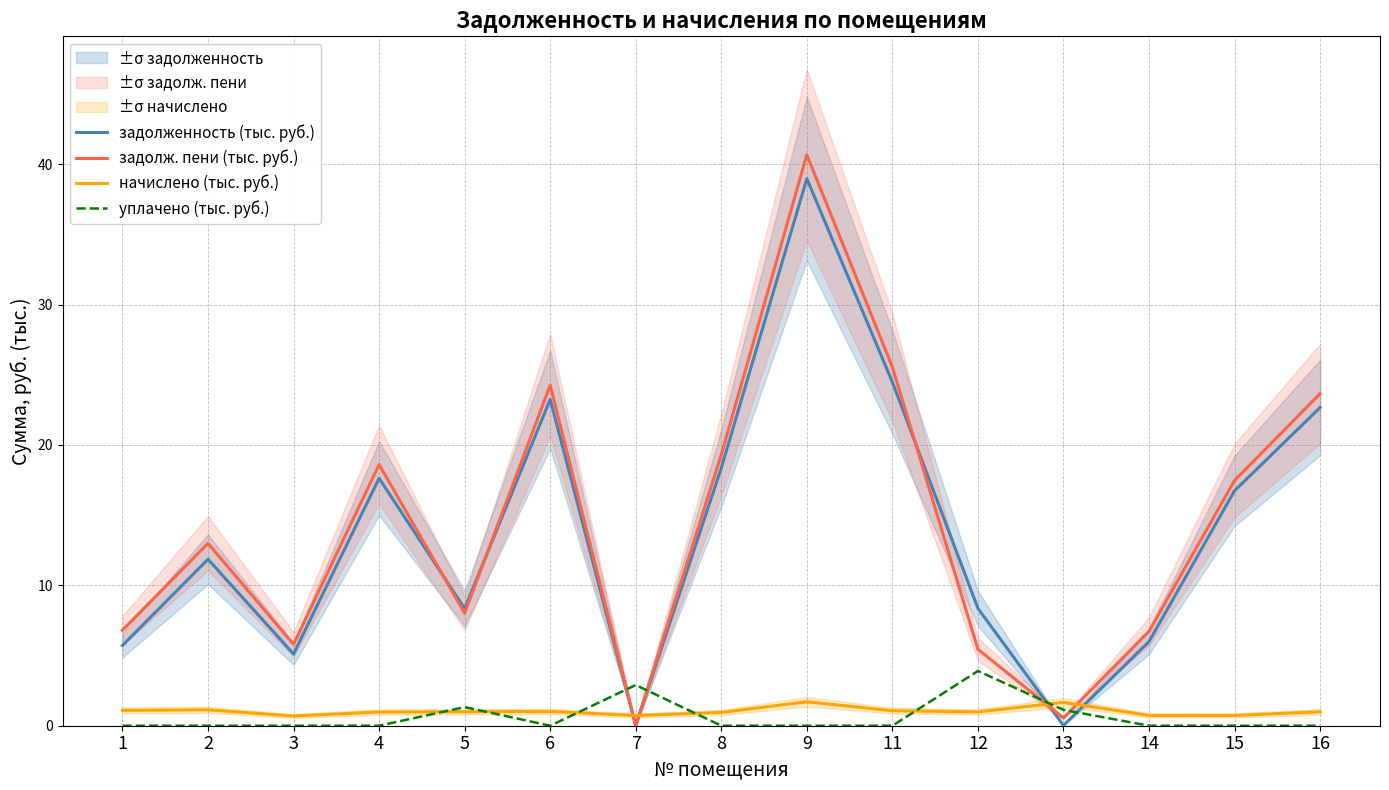

What is the value of the задолженность (тыс. руб.) point at the 13th from the left?

6.0